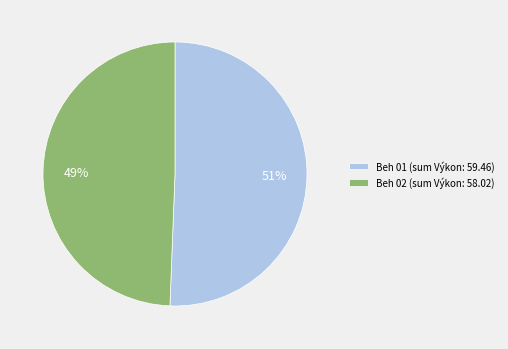

What percentage is the Beh 01 (sum Výkon: 59.46) slice, to the nearest percent?

51%